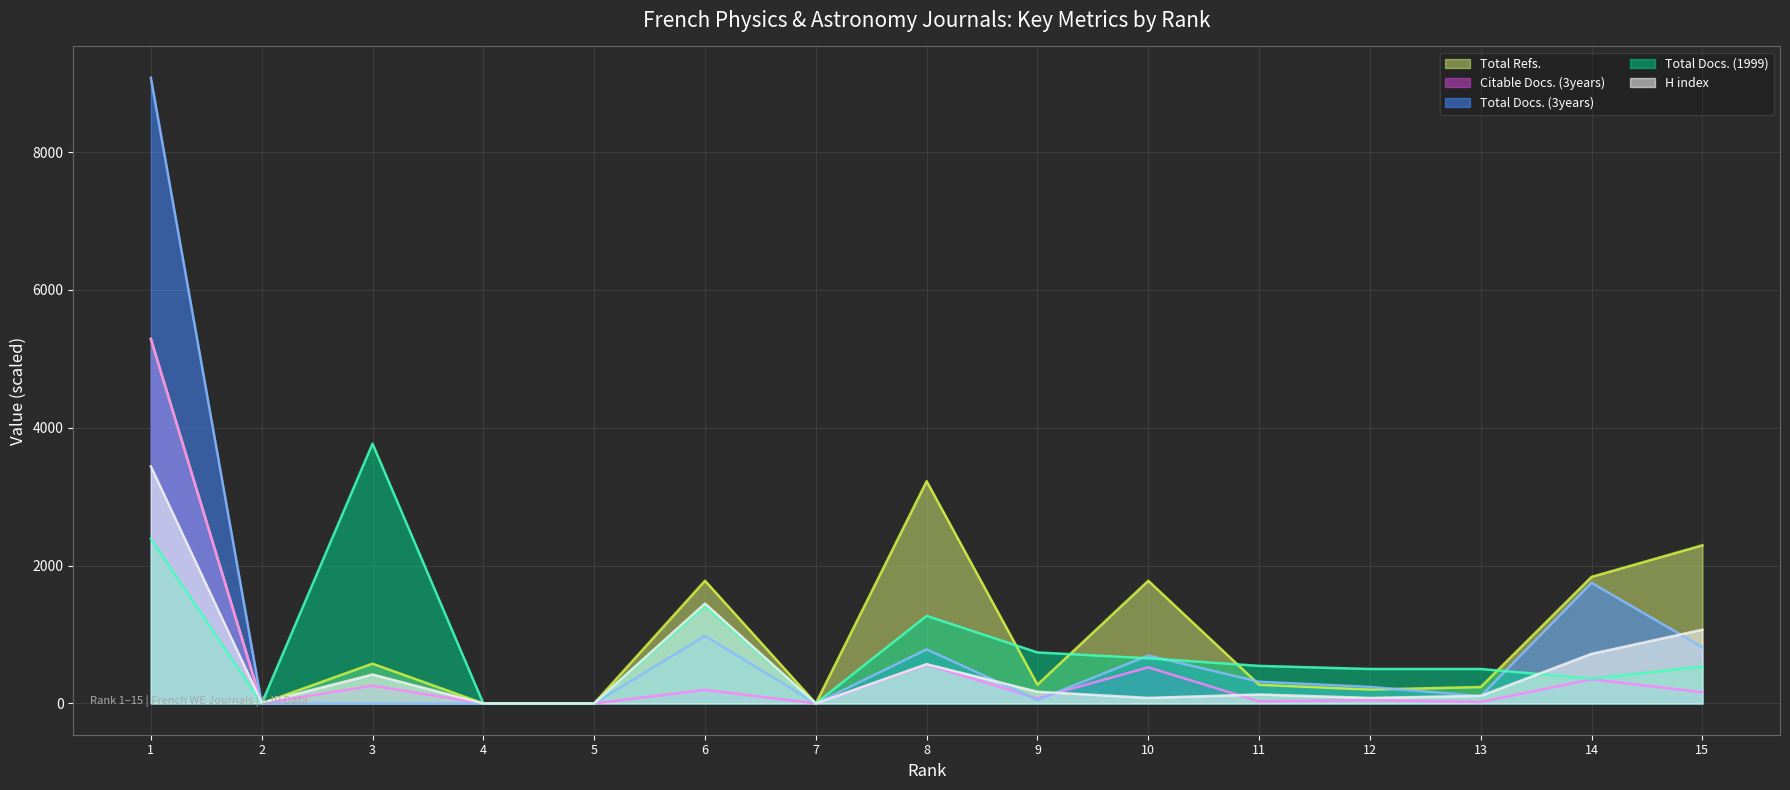

How many lines are shown in the chart?

5